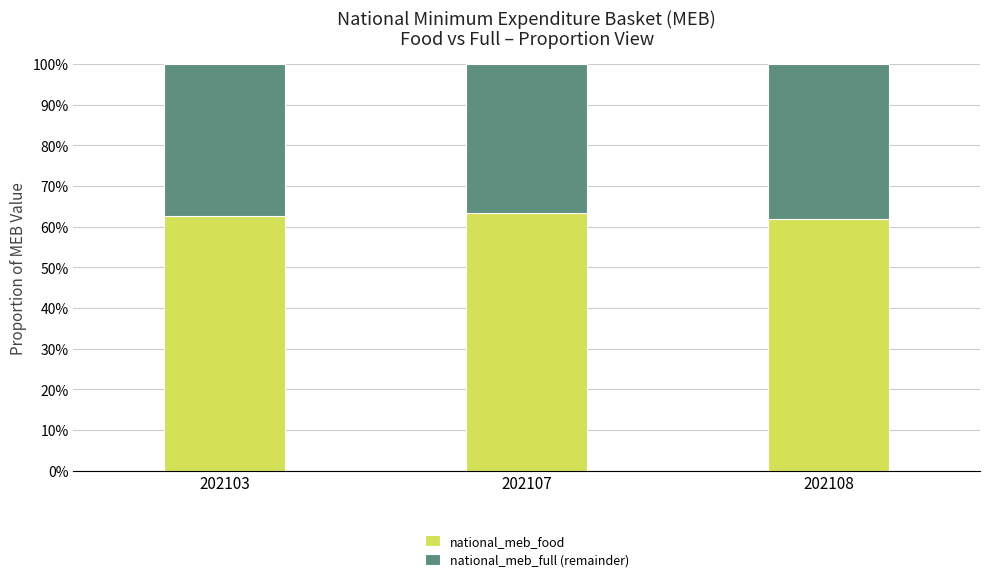

Are the bars grouped side by side (vs. stacked)?

No